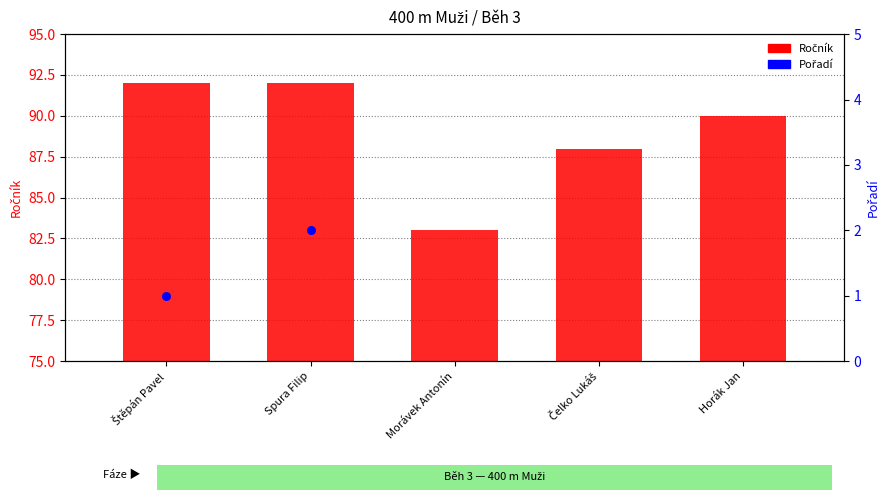

At which category is the sum across all series the highest?

Spura Filip